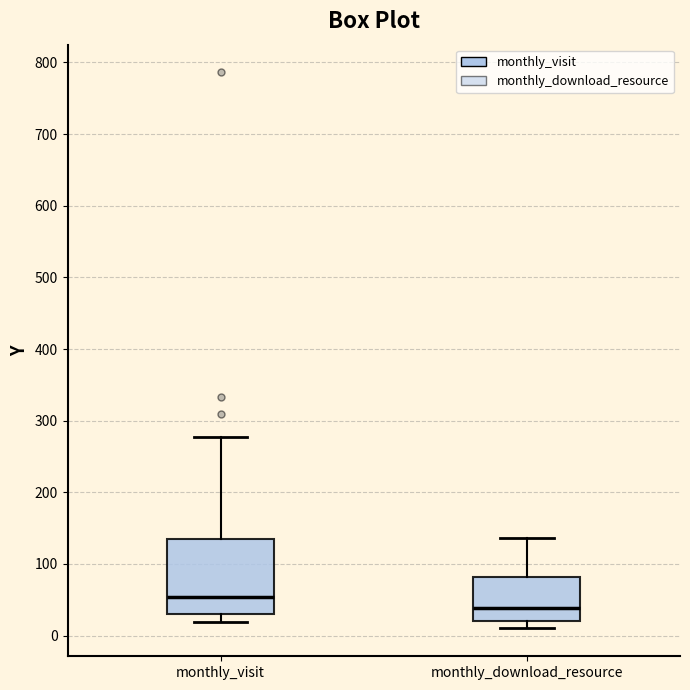

Where does the lower whisker of the box for monthly_download_resource end on the y-axis? The values are not printed on the chart, so give them approximately, as read against the axis.

10